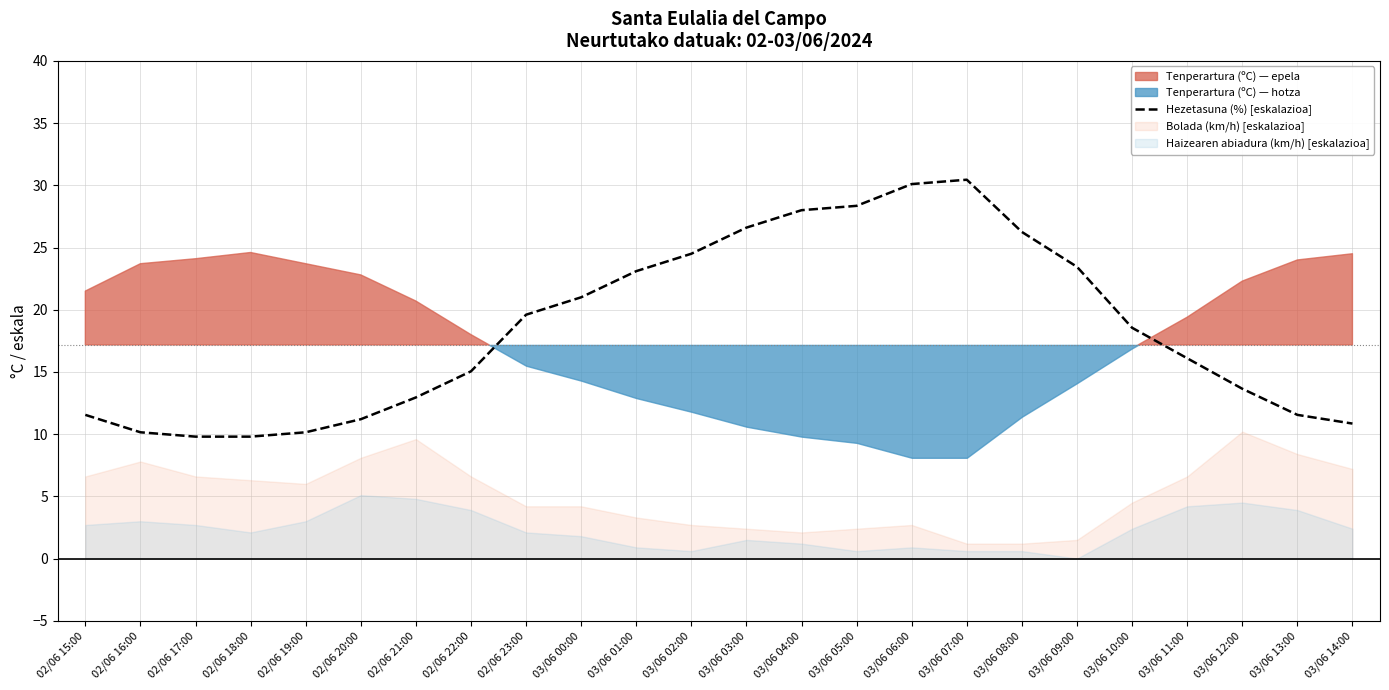

What is the label of the 3rd point from the right?

03/06 12:00